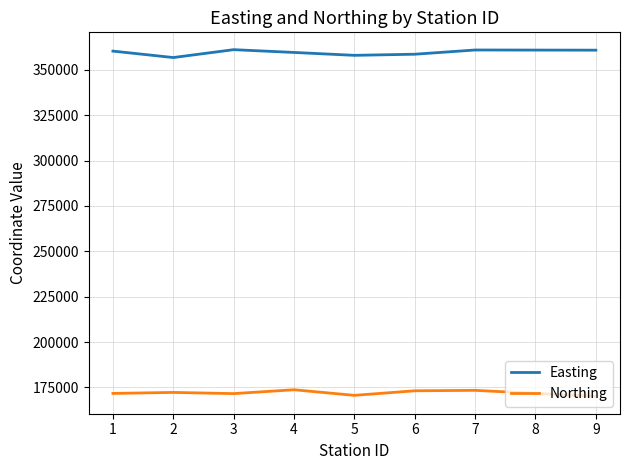

True or false: Easting and Northing intersect in this chart.

False